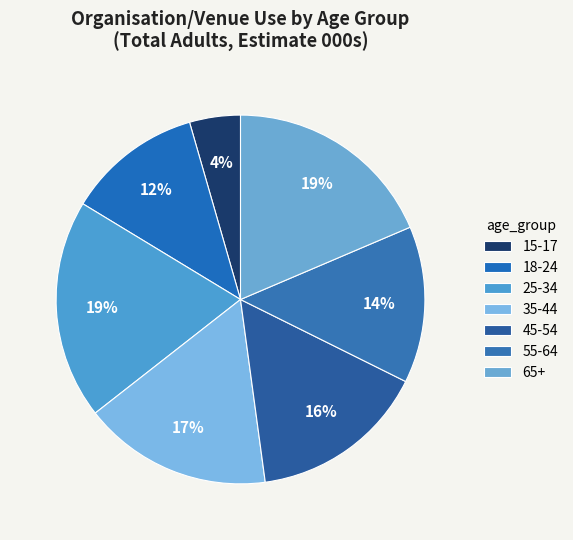

To the nearest percent, what percentage of the pie is 15-17?

4%